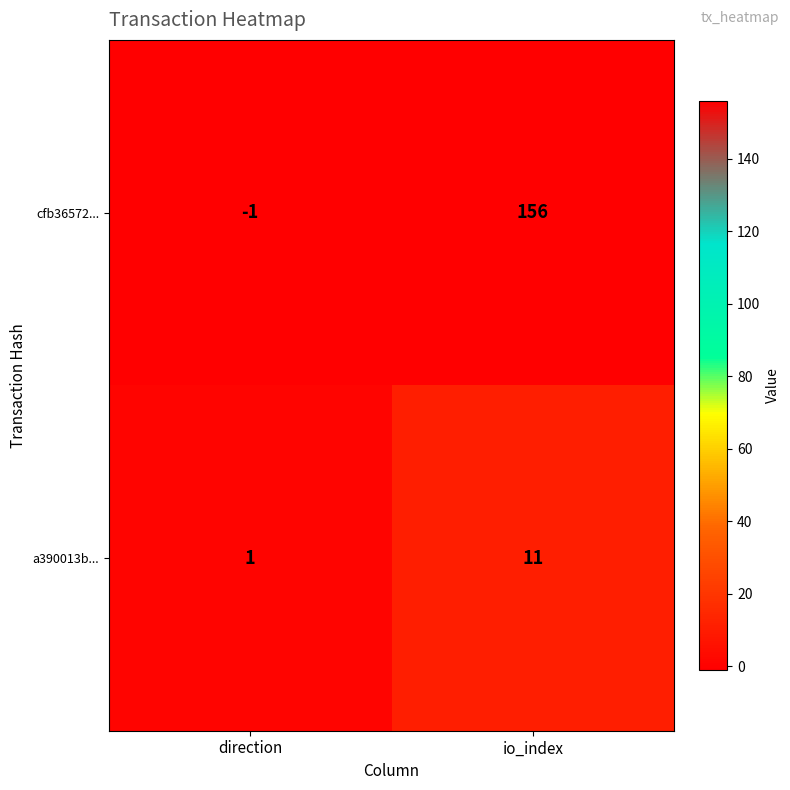

At which label is cfb36572... closest to 77?

direction